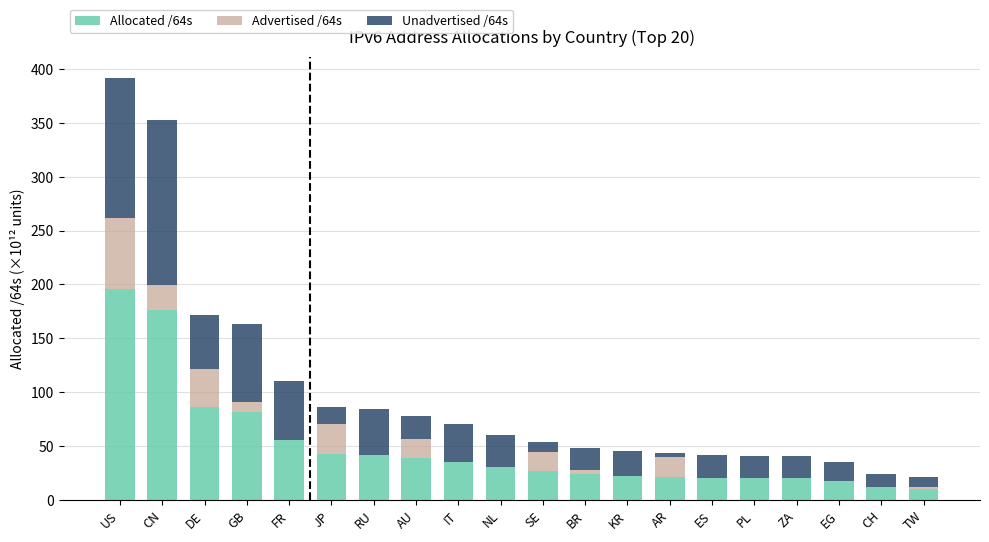

At which category is the sum across all series the highest?

US